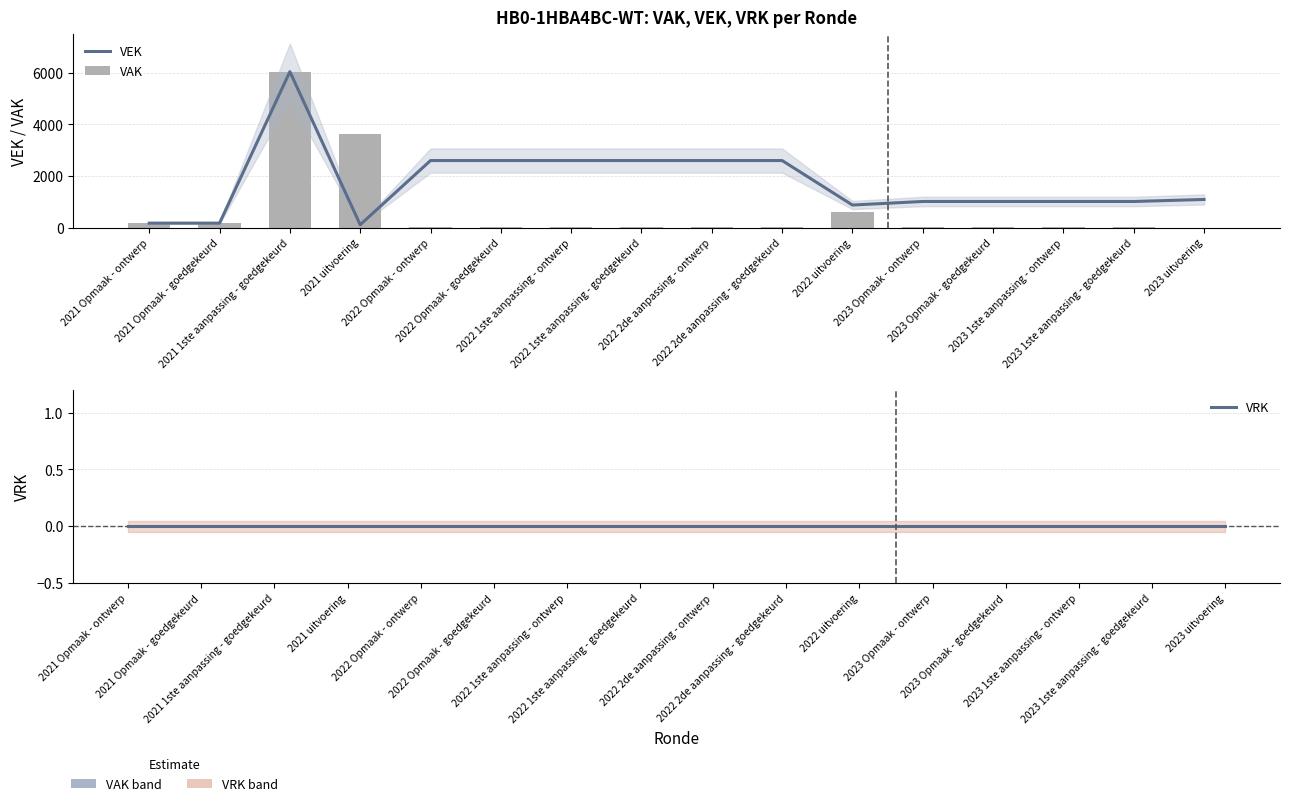

What is the difference between the second highest and second lowest values in the VAK series?

3583